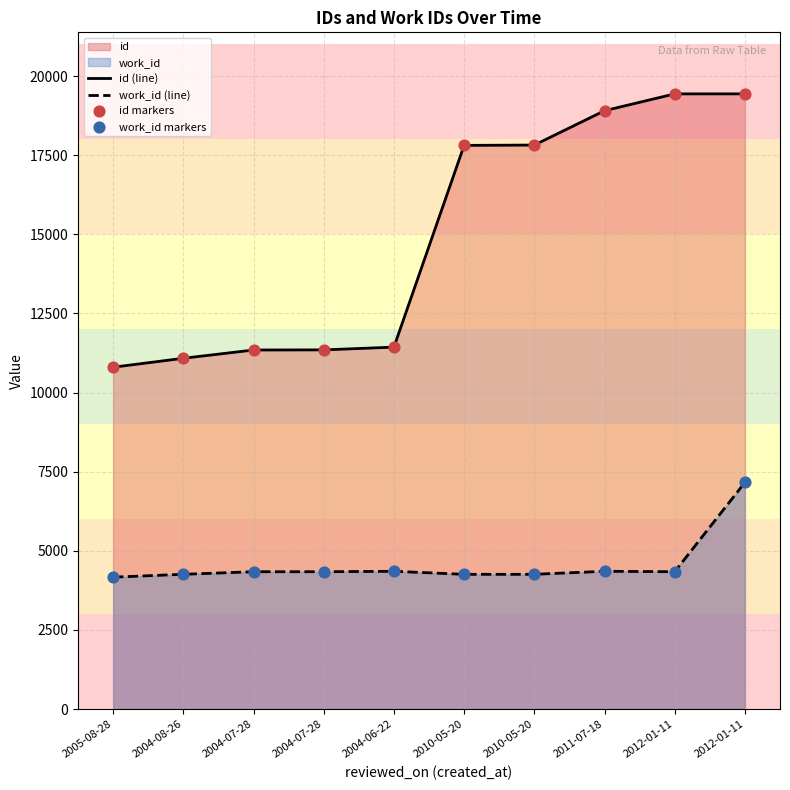

Which series has the largest total across all categories?

id (line)